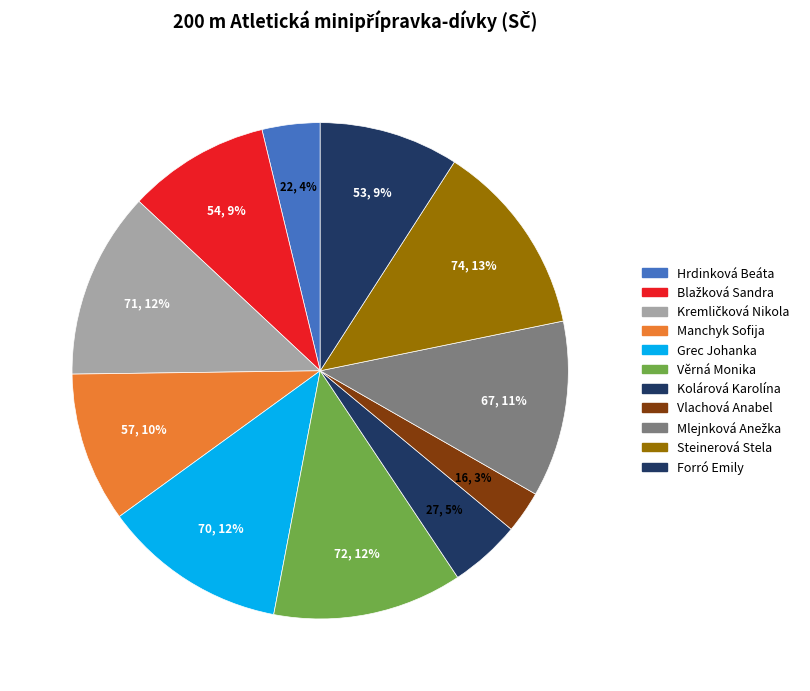

Count the number of slices in the pie.

11